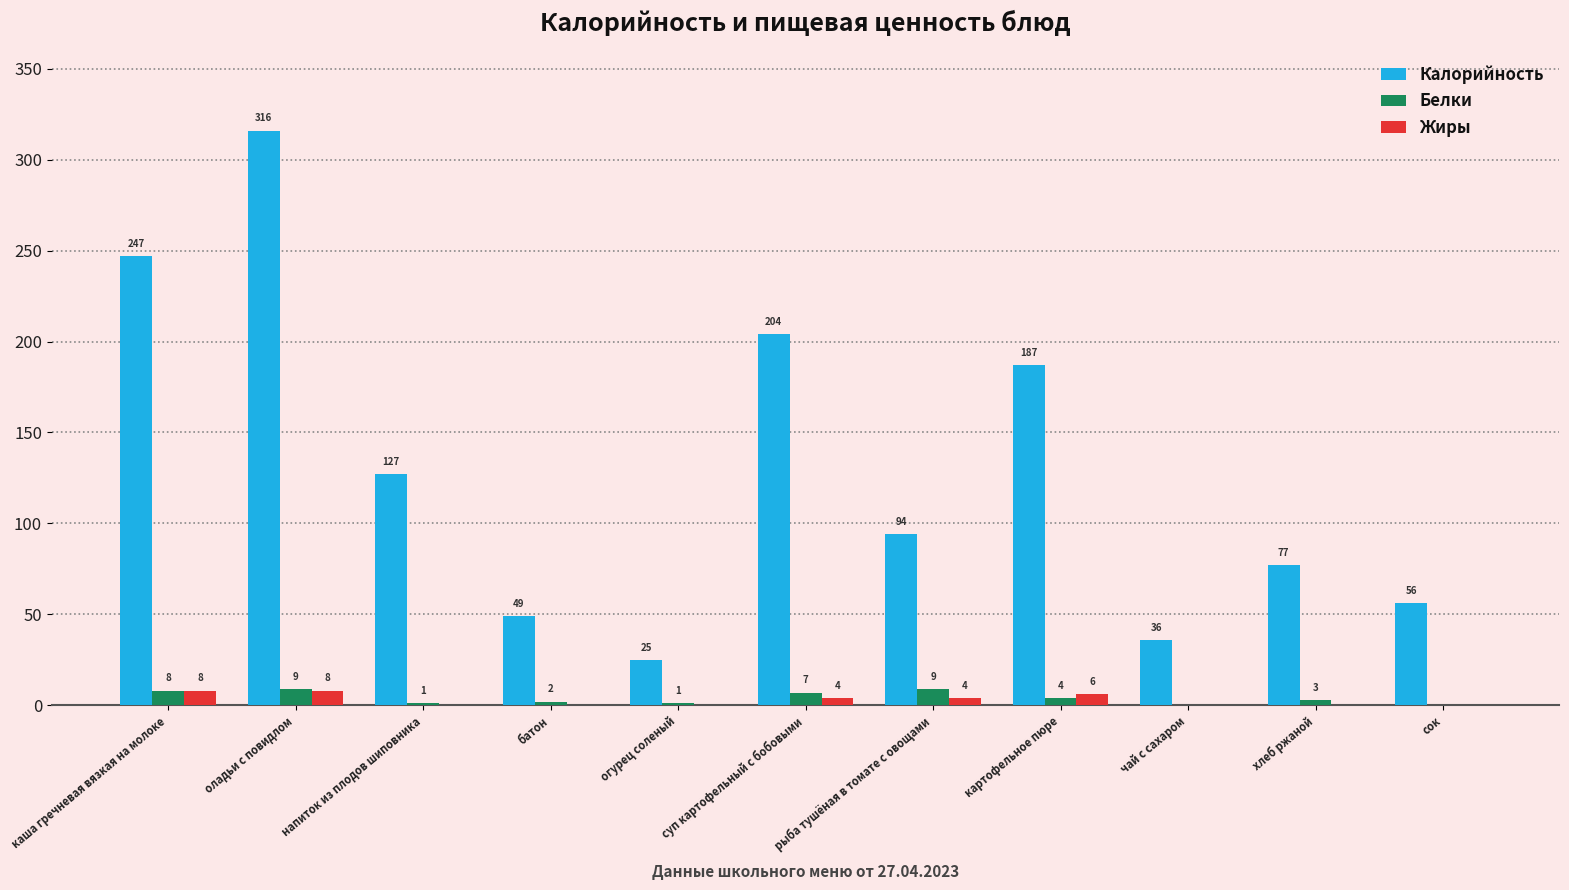

The Калорийность series shows 88 at каша гречневая вязкая на молоке. True or false?

False